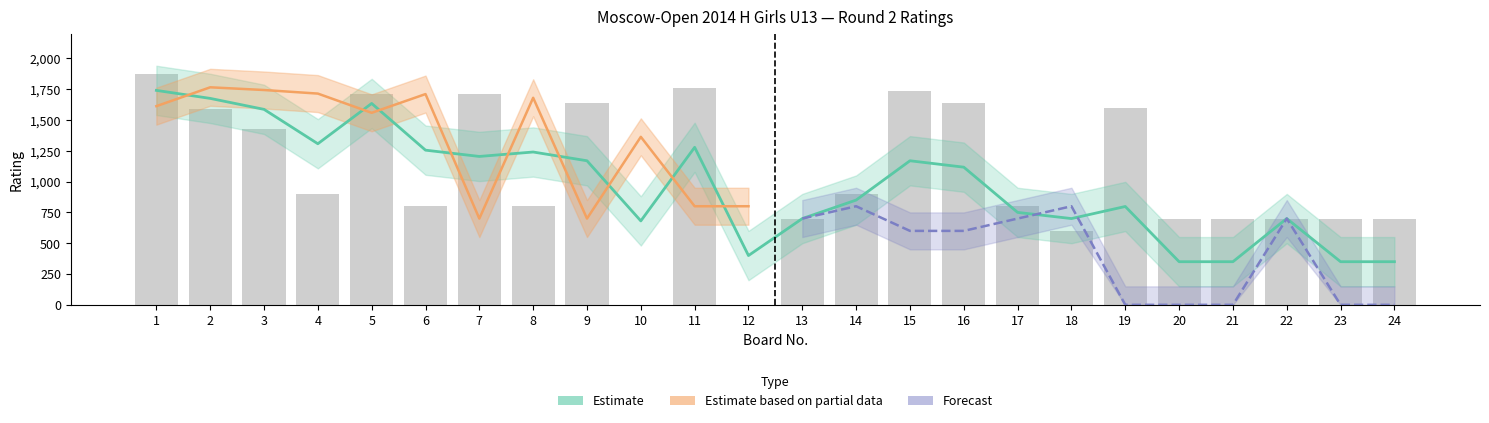

The value at 13 is 700. True or false?

True